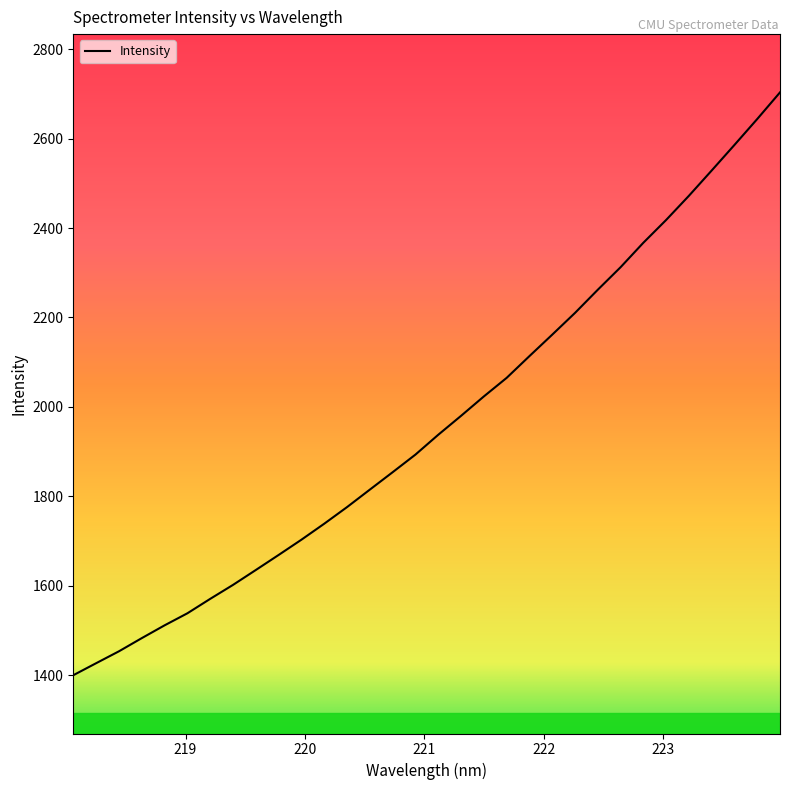

True or false: the data has more than 1 interior local peaks.

False